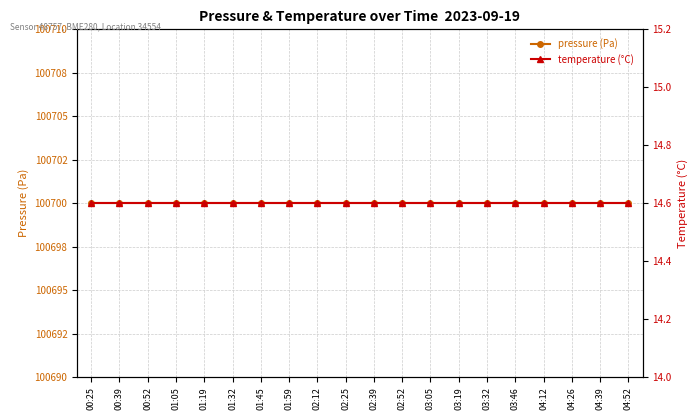

Reading right to left, transcribe all the data shown in this chart.

pressure (Pa): 100700.0	100700.0	100700.0	100700.0	100700.0	100700.0	100700.0	100700.0	100700.0	100700.0	100700.0	100700.0	100700.0	100700.0	100700.0	100700.0	100700.0	100700.0	100700.0	100700.0
temperature (°C): 14.6	14.6	14.6	14.6	14.6	14.6	14.6	14.6	14.6	14.6	14.6	14.6	14.6	14.6	14.6	14.6	14.6	14.6	14.6	14.6